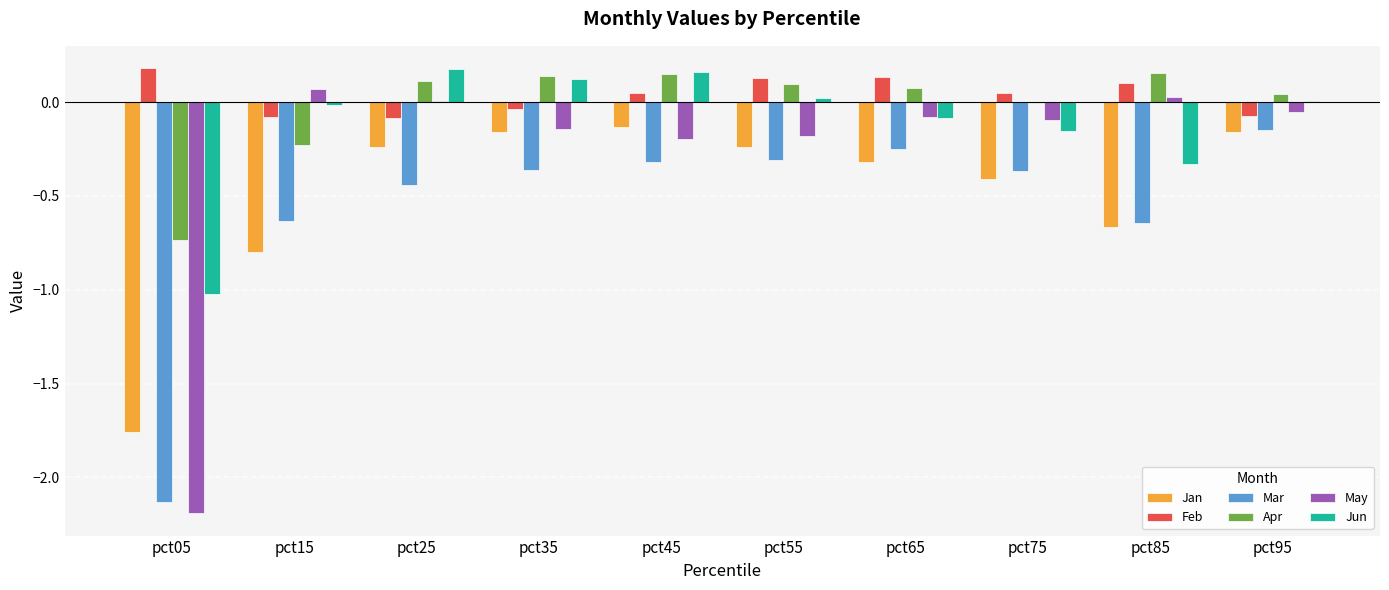

Is the value of Apr at pct85 greater than the value of Jan at pct45?

Yes